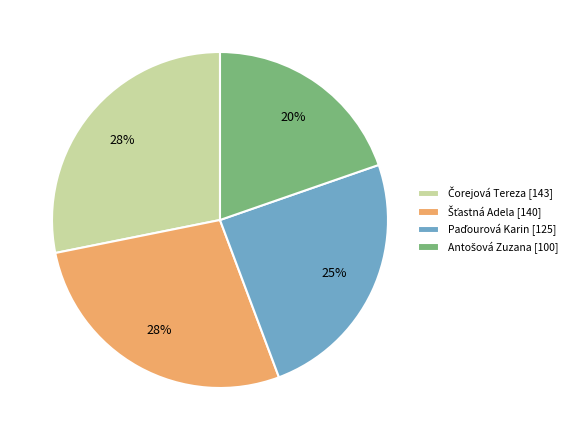

Does any single category account for the majority?

No